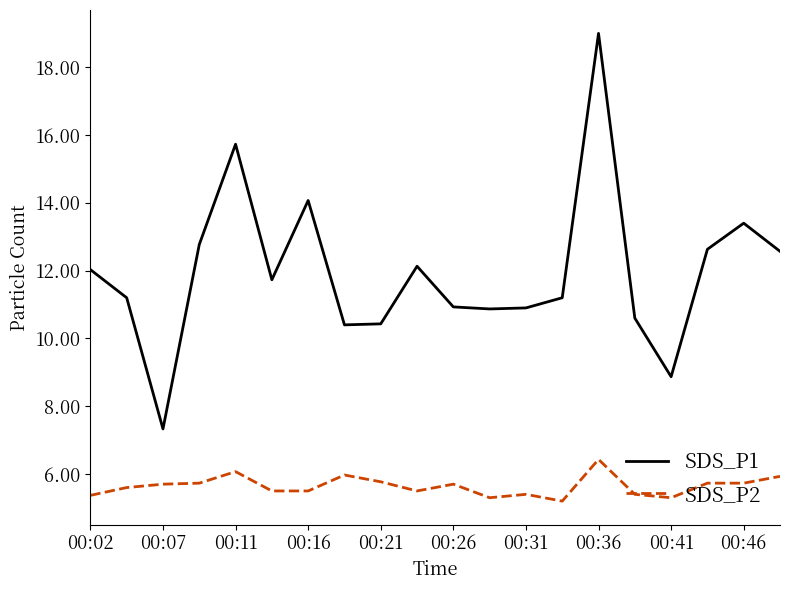

Which series has the widest spread of values?

SDS_P1